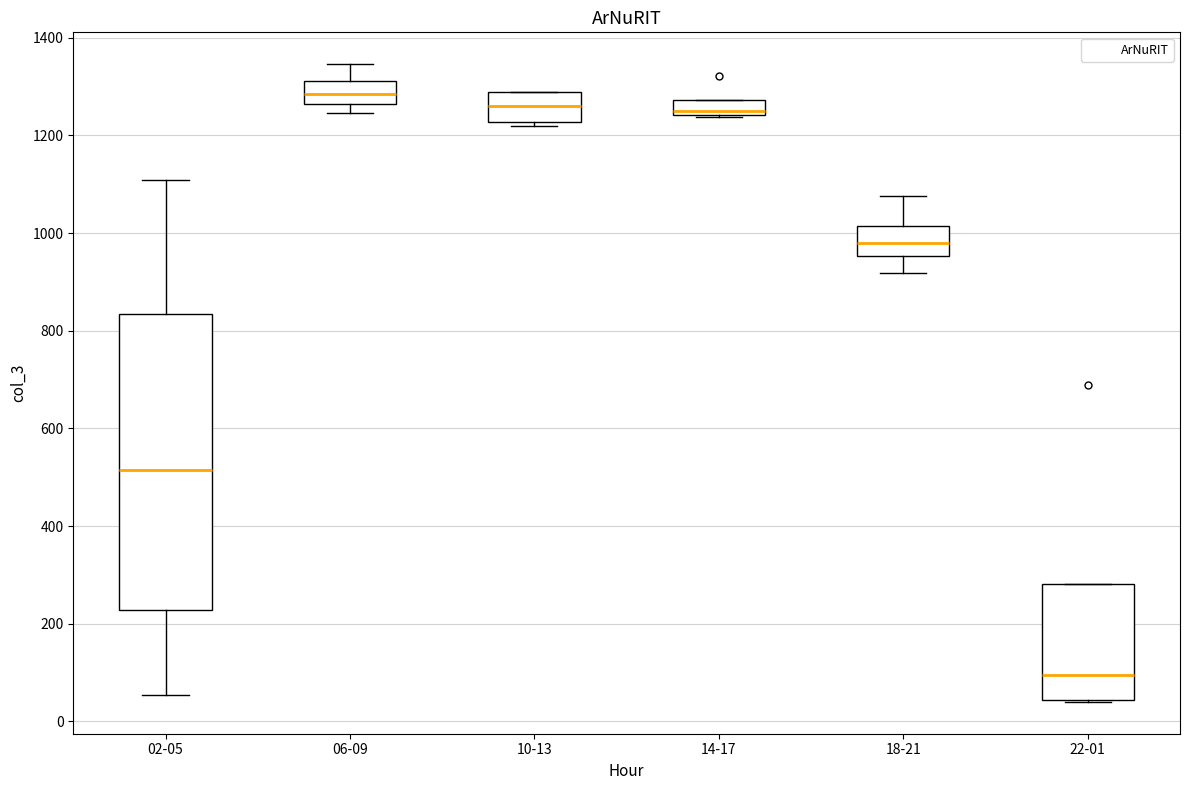

Which box has the lowest median line?

22-01